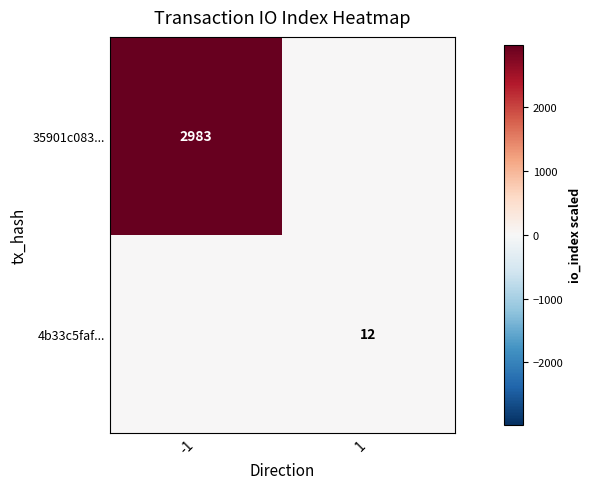

The 35901c083... series shows 2983 at -1. True or false?

True